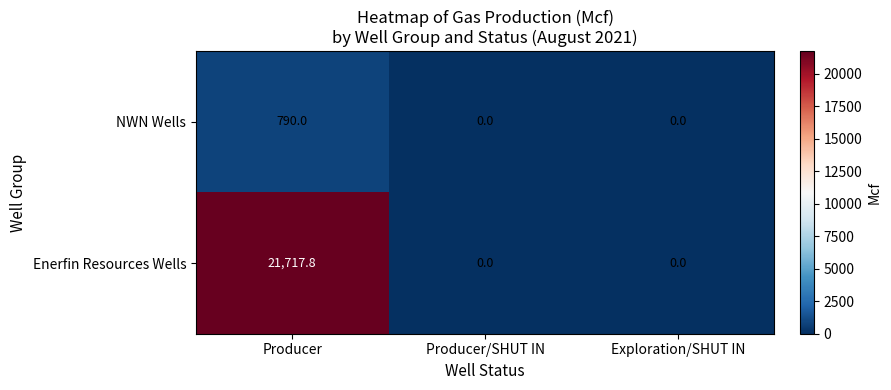

List the series in order of their overall mean, lowest first.

NWN Wells, Enerfin Resources Wells